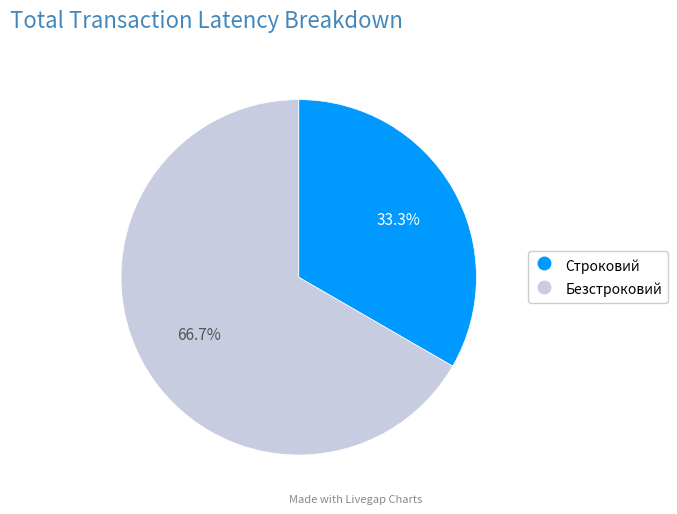

Combined, what portion of the pie is Безстроковий and Строковий?

100.0%